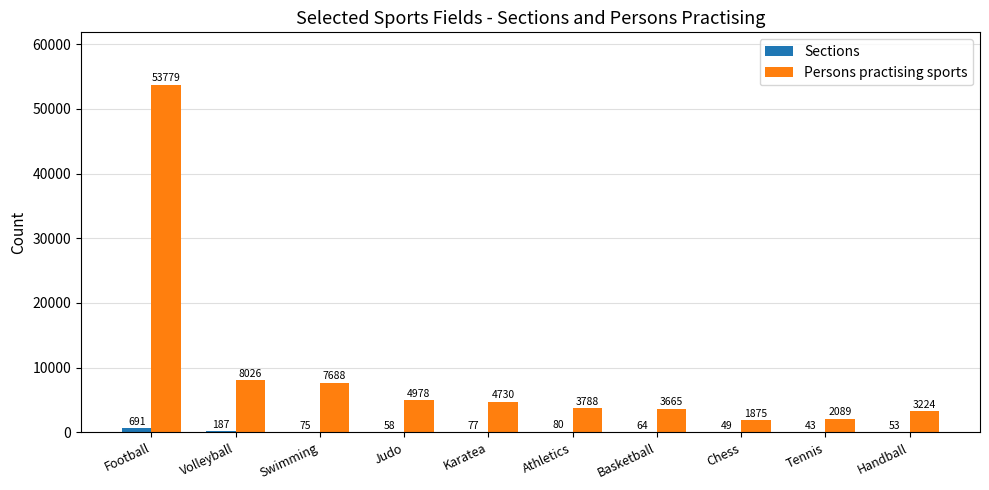

Which series changed the most between Athletics and Chess?

Persons practising sports